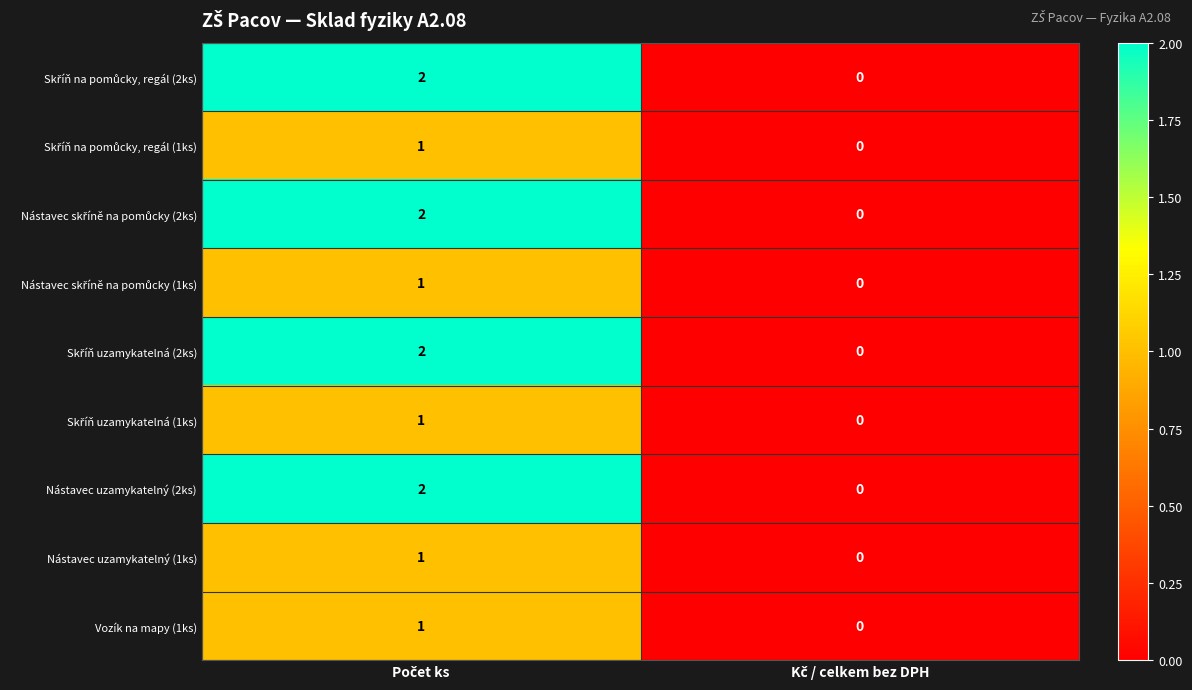

How many data points does each series have?

2